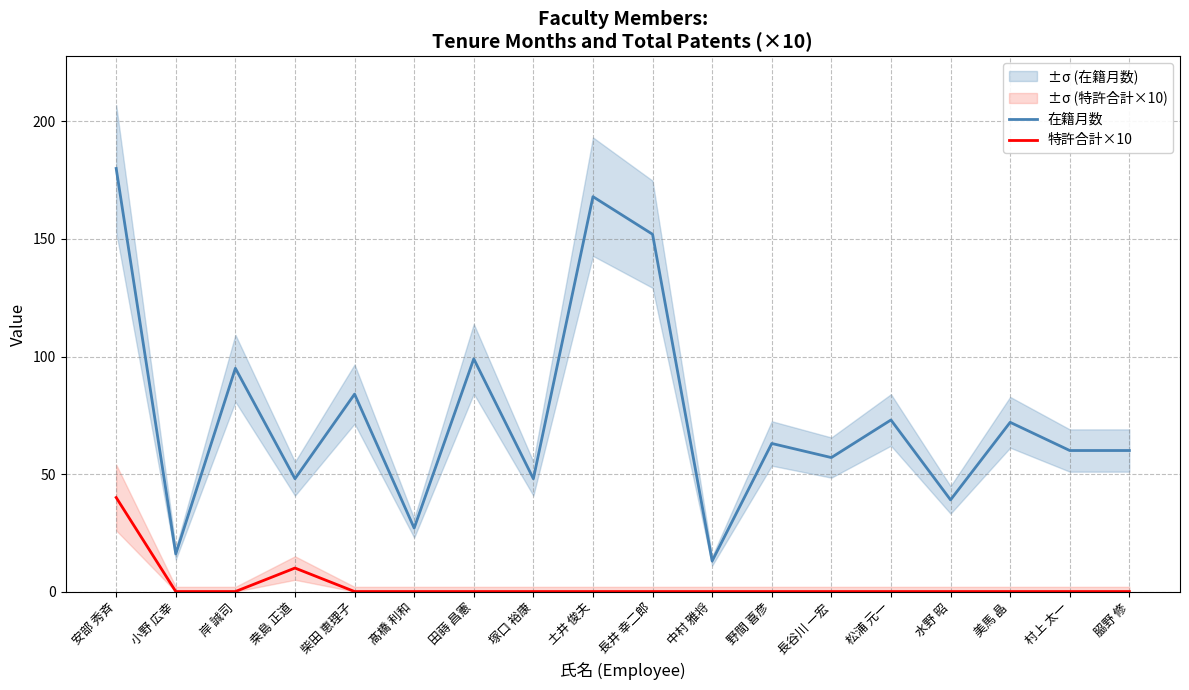

Rank the series by their average value, from highest to lowest.

在籍月数, 特許合計×10